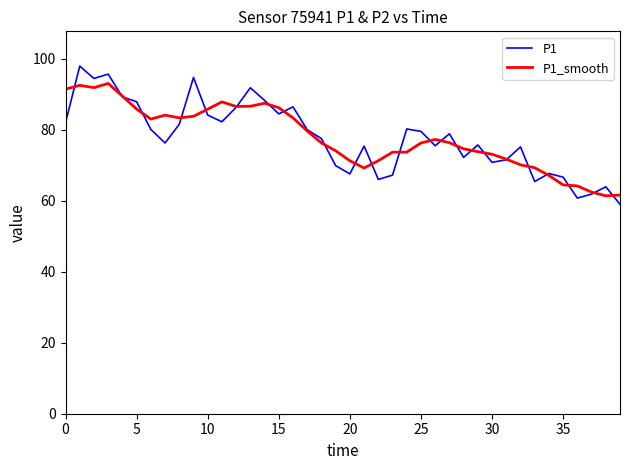

What is the minimum value for P1?

59.0